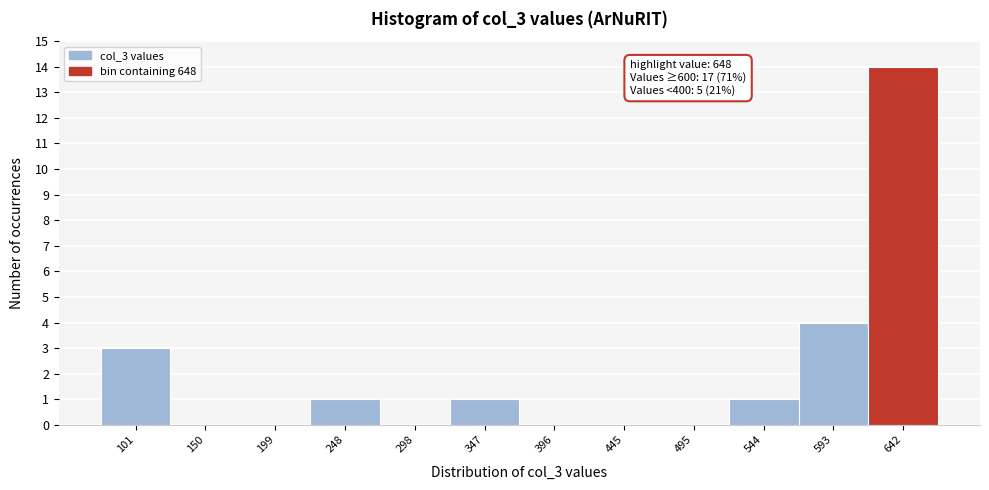

Over which range of the x-axis is the bar tallest?

620 to 665